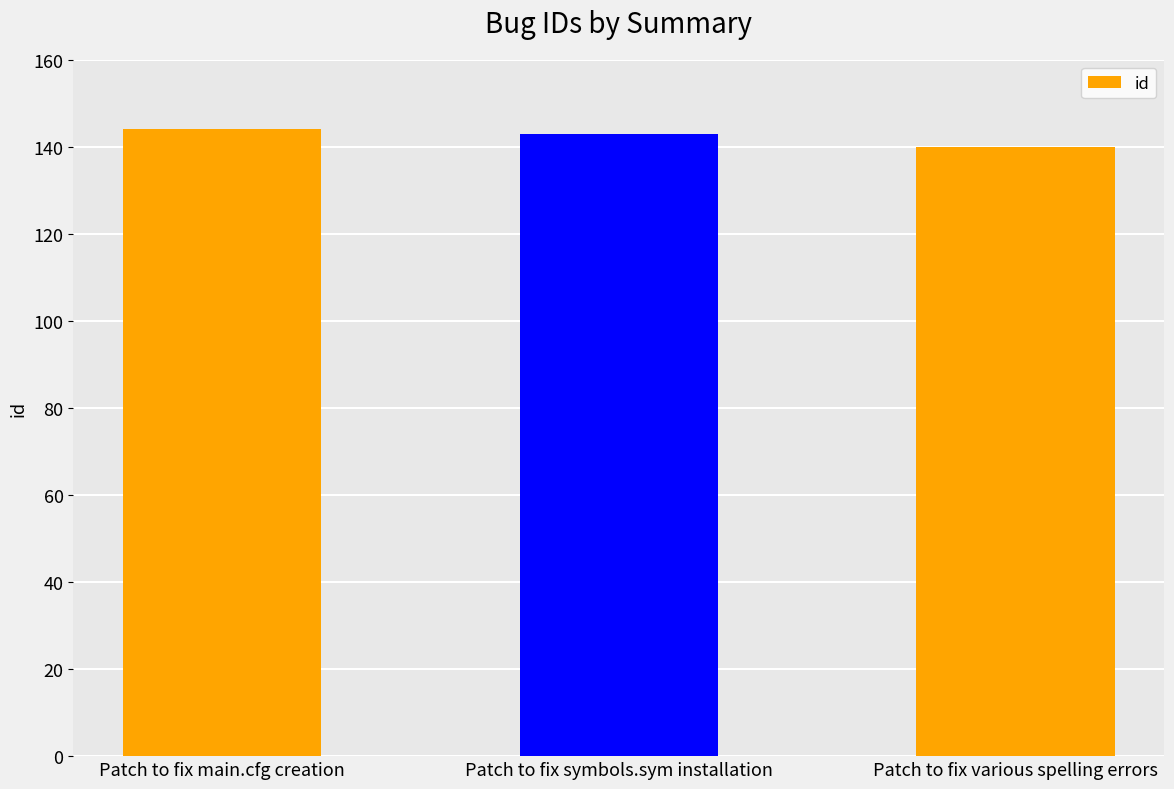

Reading left to right, extract all data points from this chart.

144	143	140